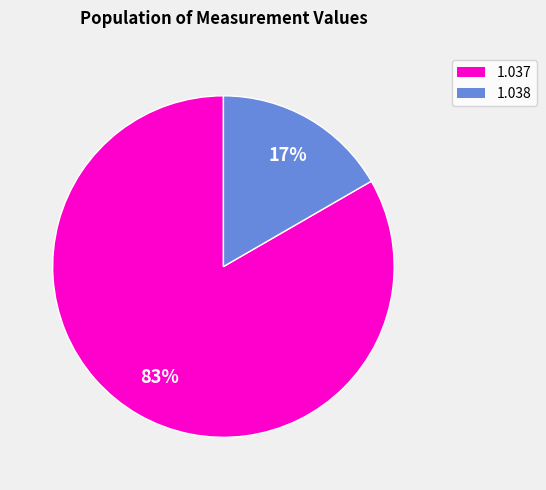

To the nearest percent, what is the average slice percentage?

50%